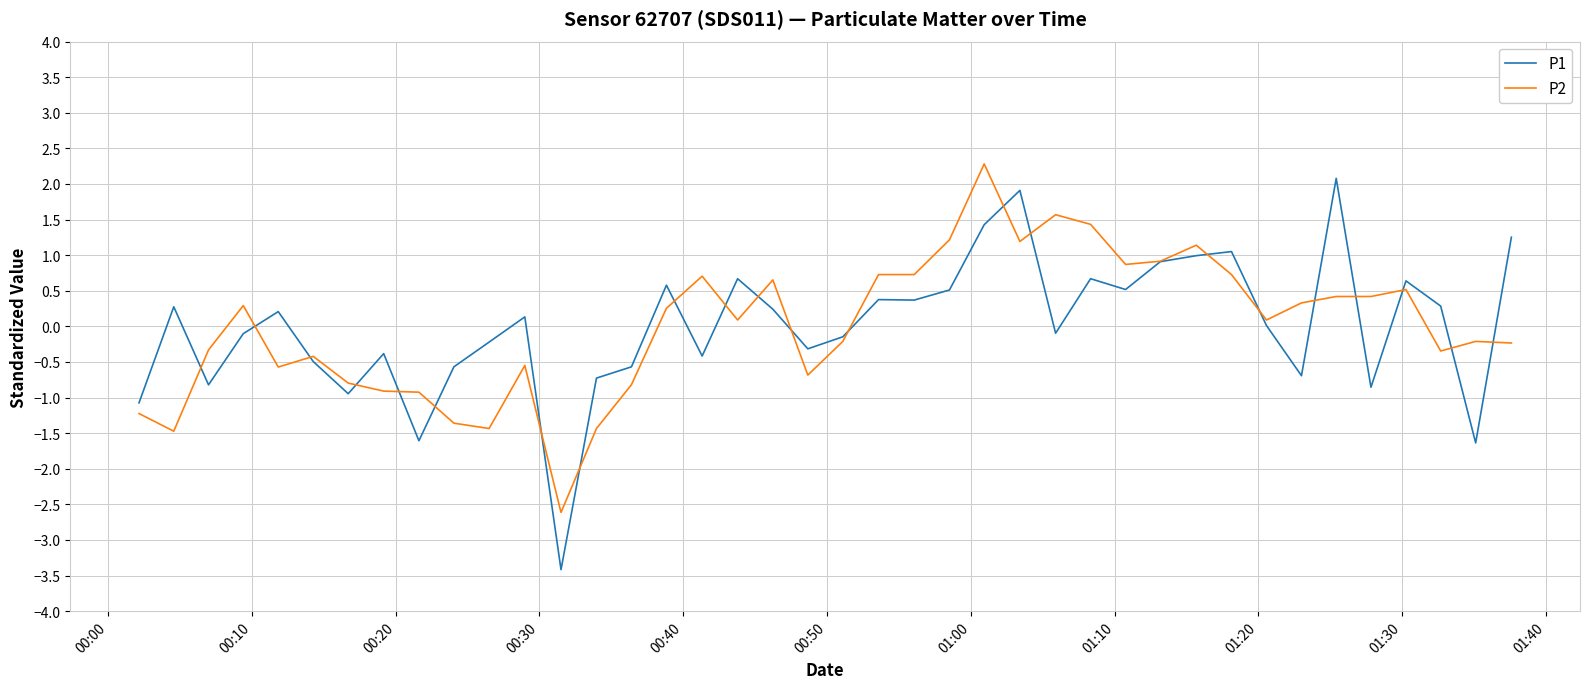

Which series has the largest range (max minus min)?

P1